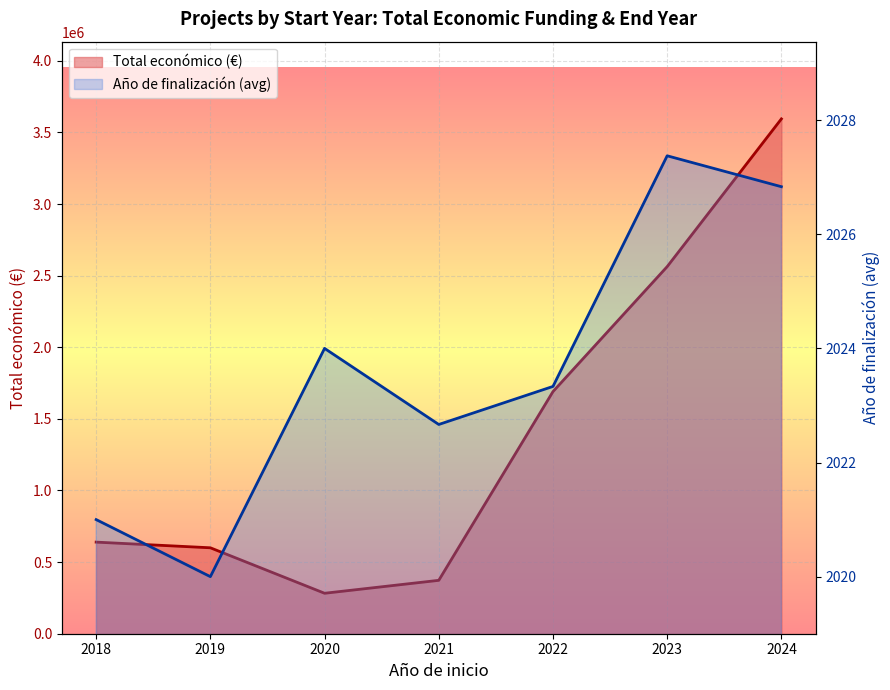

What is the sum of the Año de finalización (avg) values at 2019 and 2023?

4047.4